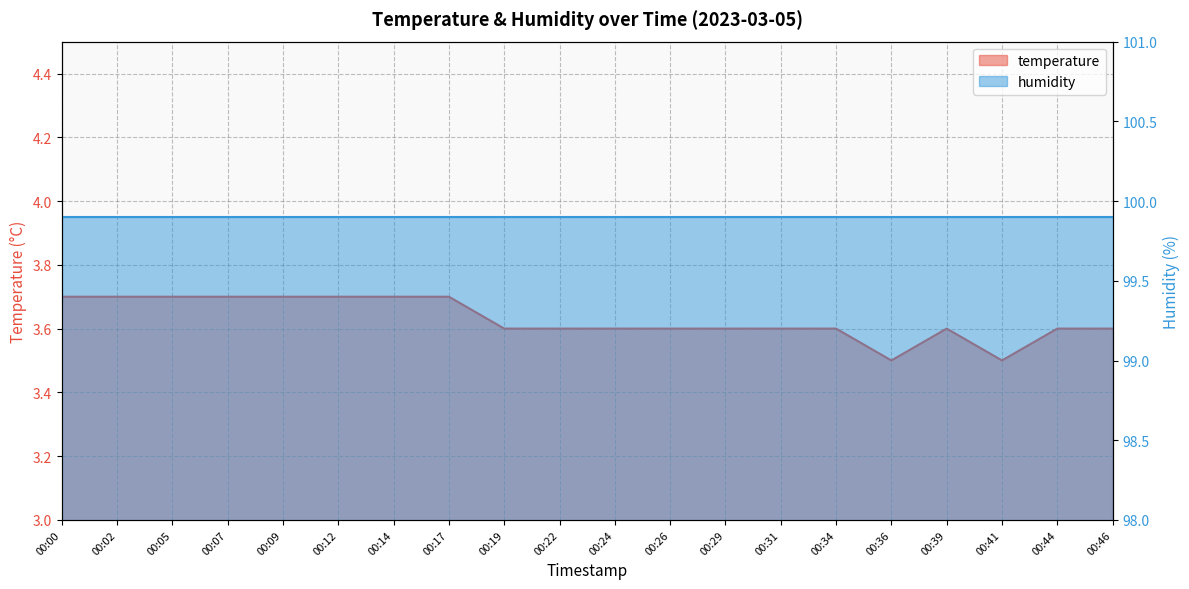

Does the chart display data point markers on the line(s)?

No